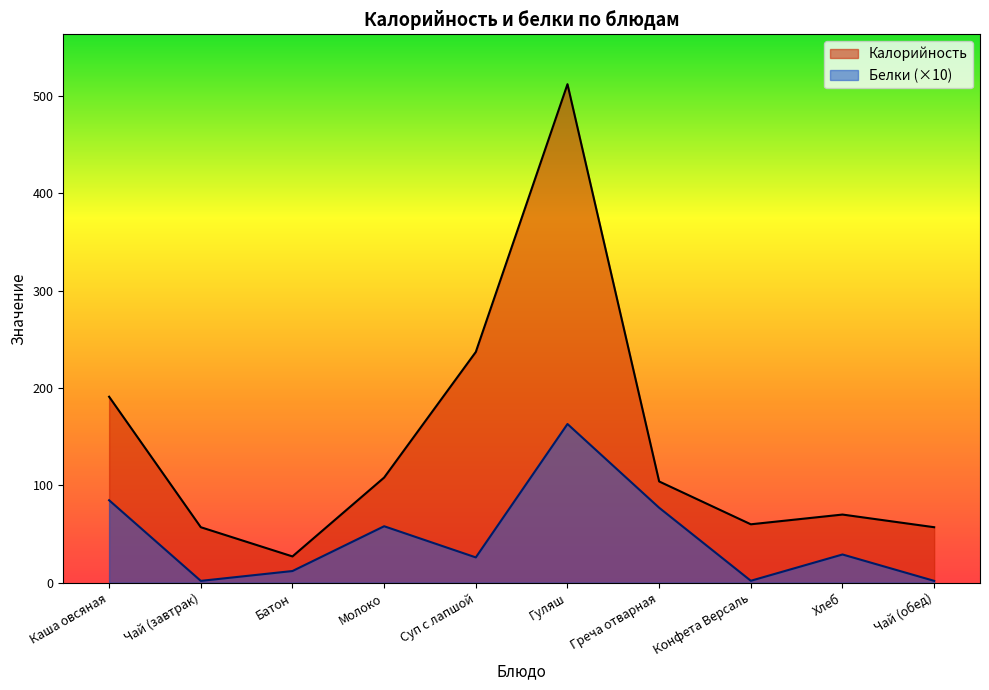

Is it true that Белки equals 1.3 at Чай (завтрак)?

False